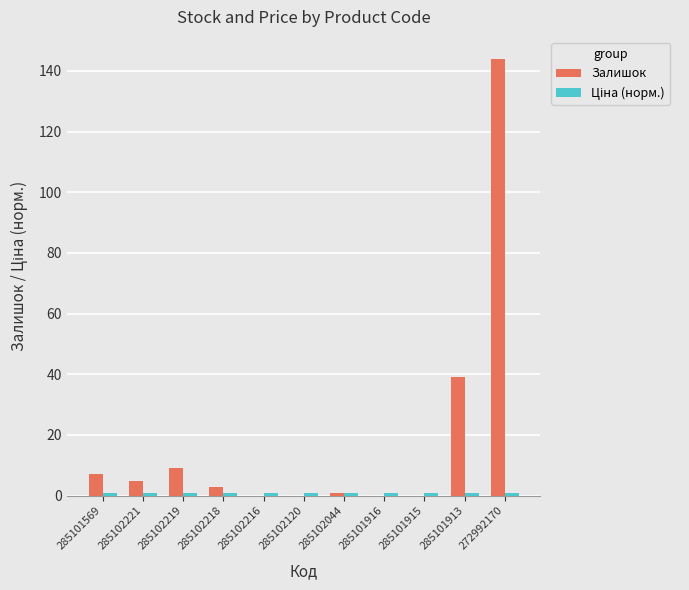

At which category is the sum across all series the highest?

272992170